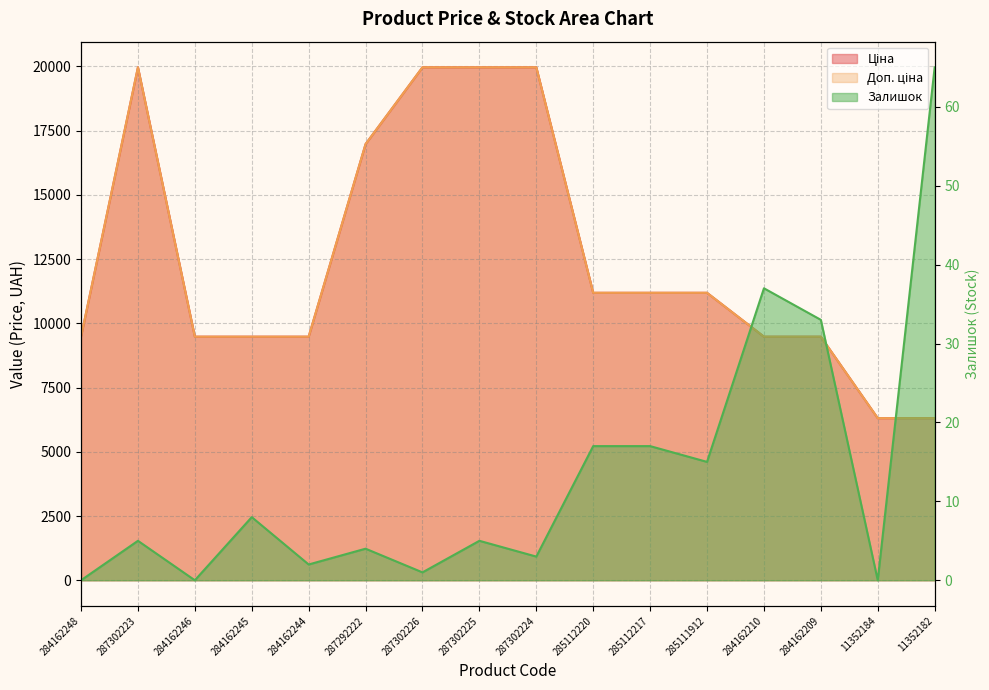

True or false: Доп. ціна and Ціна intersect in this chart.

False